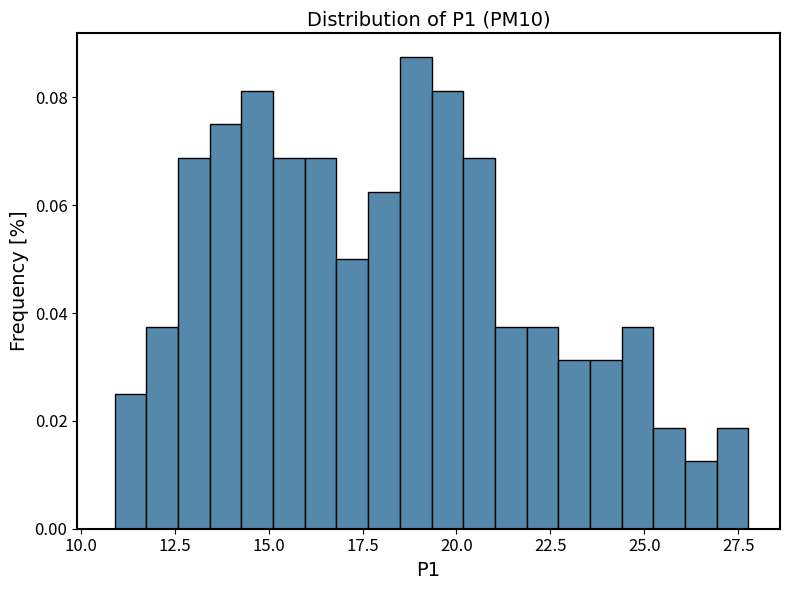

Around what value on the x-axis is the tallest bar? Give the approximate position of its centre, as read against the axis.

19.0